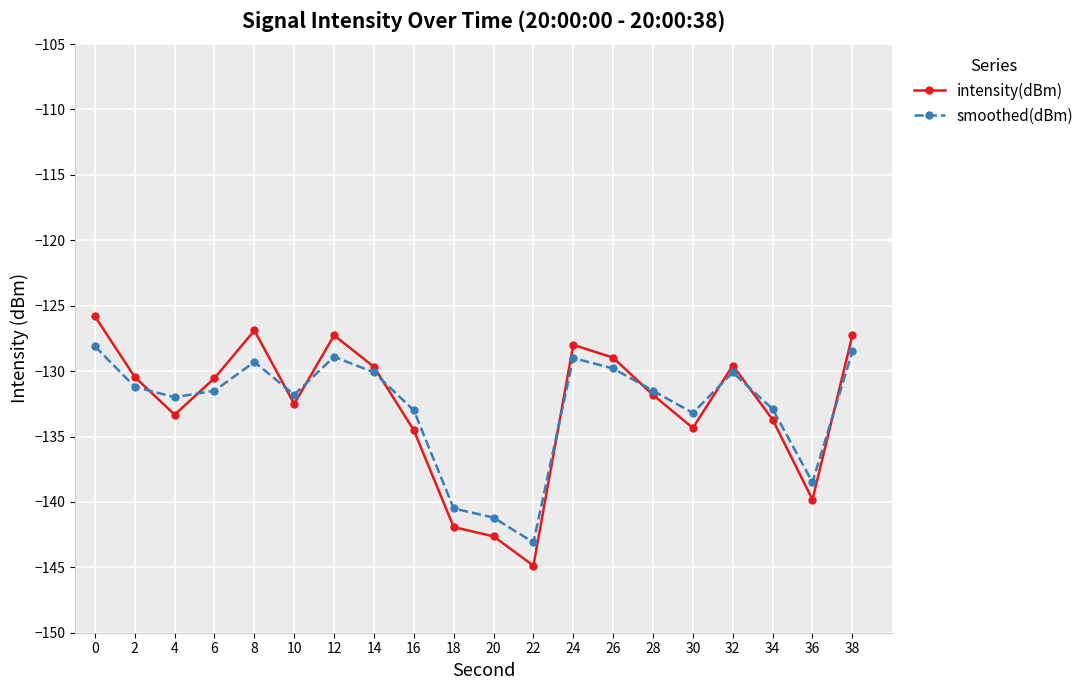

How many times do intensity(dBm) and smoothed(dBm) cross each other?

10